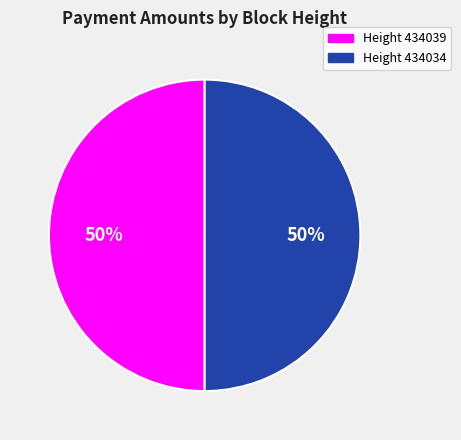

To the nearest percent, what is the average slice percentage?

50%